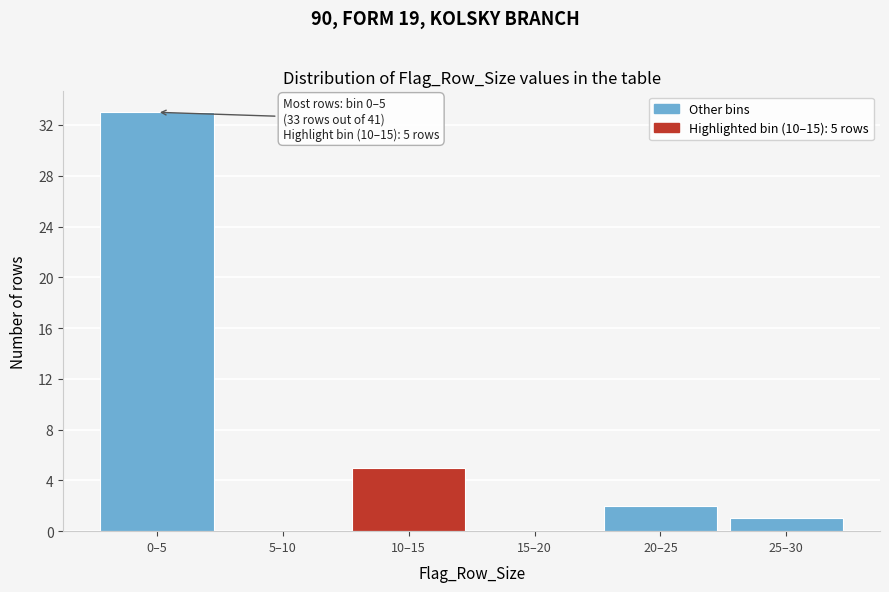

Reading left to right, list all the values displayed in this chart.

0–5=33	5–10=0	10–15=5	15–20=0	20–25=2	25–30=1